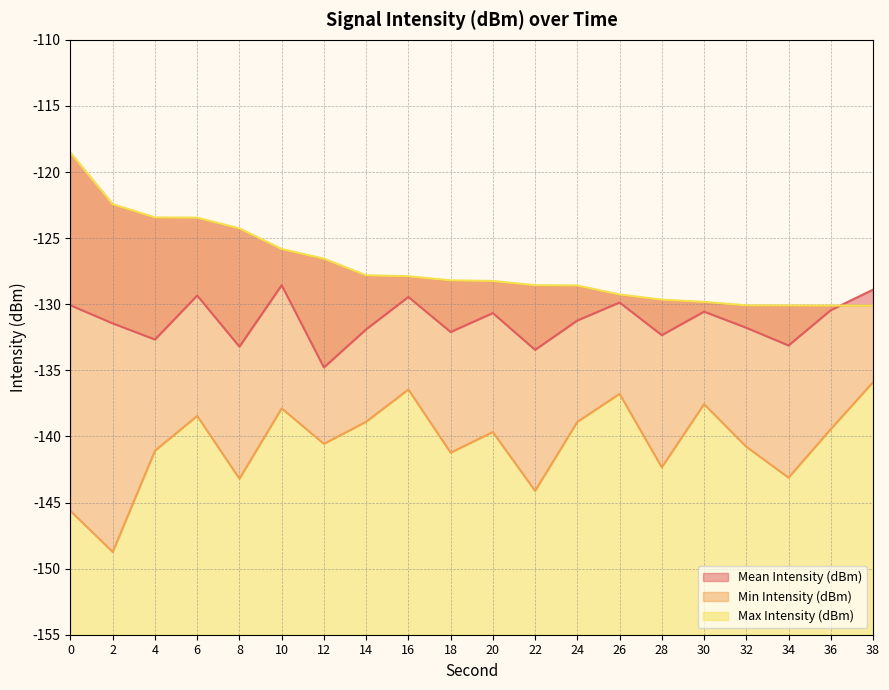

At which label does Mean Intensity (dBm) reach its peak?

10